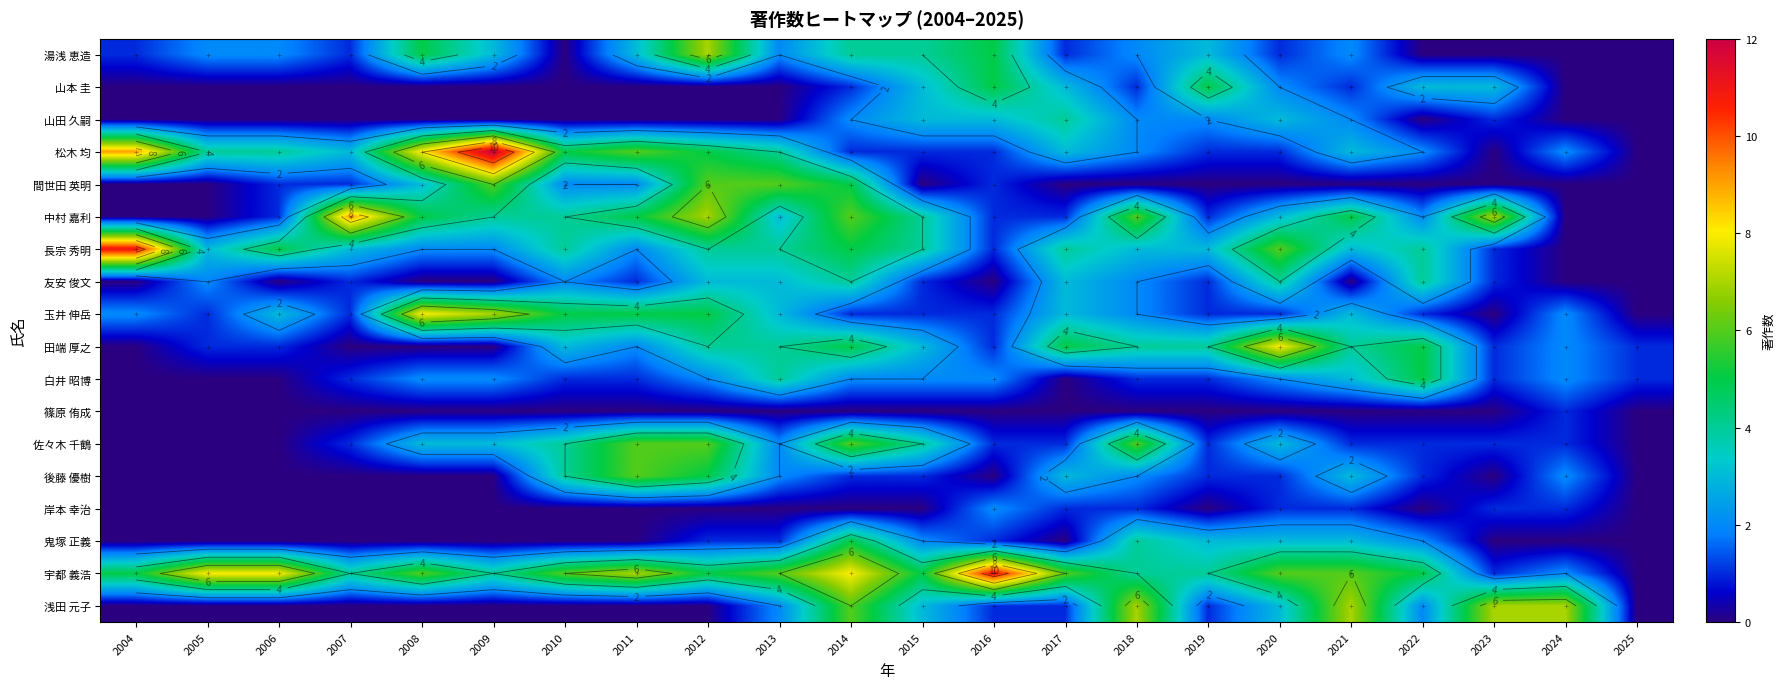

Which has a higher value, 2014 or 2015?

2014